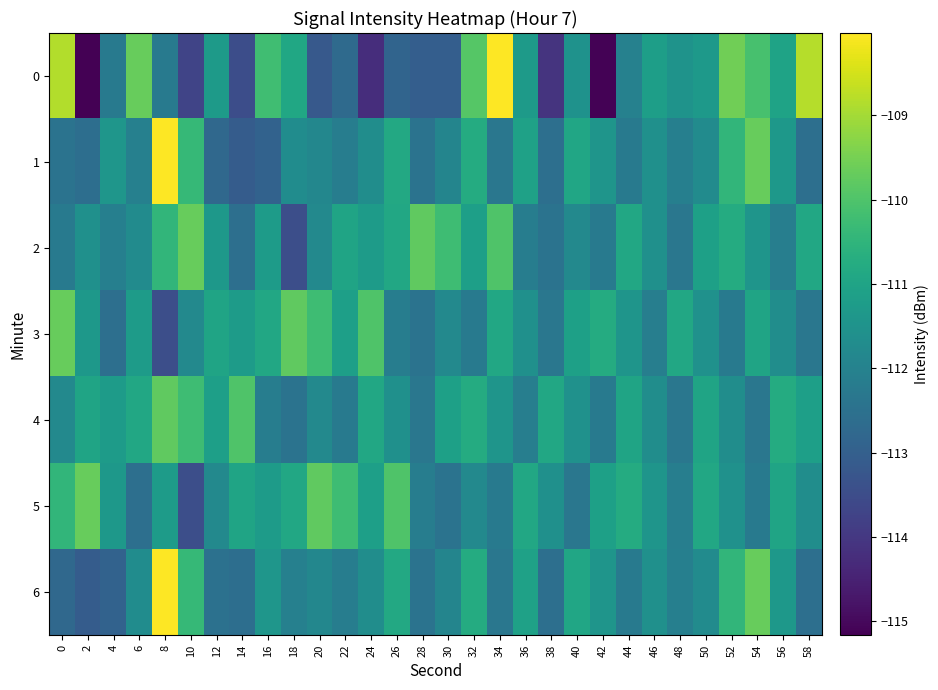

Reading left to right, list all the values displayed in this chart.

0: 0=-108.8	2=-115.2	4=-112.3	6=-109.7	8=-112.2	10=-113.7	12=-111.3	14=-113.5	16=-110.2	18=-110.9	20=-113.2	22=-112.7	24=-114.2	26=-112.9	28=-113.0	30=-113.0	32=-109.9	34=-108.0	36=-111.3	38=-114.1	40=-111.5	42=-115.1	44=-112.0	46=-111.2	48=-111.5	50=-111.3	52=-109.6	54=-110.1	56=-111.0	58=-108.8
1: 0=-112.4	2=-112.6	4=-111.4	6=-112.1	8=-108.0	10=-110.4	12=-112.7	14=-113.1	16=-112.9	18=-111.7	20=-111.9	22=-112.1	24=-111.7	26=-110.8	28=-112.4	30=-111.9	32=-110.8	34=-112.3	36=-111.1	38=-112.6	40=-110.9	42=-111.4	44=-112.2	46=-111.6	48=-112.1	50=-111.7	52=-110.5	54=-109.7	56=-111.3	58=-112.6
2: 0=-112.2	2=-111.6	4=-112.1	6=-111.7	8=-110.5	10=-109.7	12=-111.3	14=-112.6	16=-111.2	18=-113.5	20=-111.8	22=-111.0	24=-111.2	26=-110.9	28=-109.8	30=-110.2	32=-111.1	34=-110.0	36=-112.1	38=-112.5	40=-111.8	42=-112.2	44=-110.9	46=-111.6	48=-112.3	50=-111.1	52=-110.8	54=-111.4	56=-112.1	58=-110.9
3: 0=-109.7	2=-111.3	4=-112.6	6=-111.2	8=-113.5	10=-111.8	12=-111.0	14=-111.2	16=-110.9	18=-109.8	20=-110.2	22=-111.1	24=-110.0	26=-112.1	28=-112.5	30=-111.8	32=-112.2	34=-110.9	36=-111.6	38=-112.3	40=-111.1	42=-110.8	44=-111.4	46=-112.1	48=-110.9	50=-111.5	52=-112.2	54=-111.0	56=-111.7	58=-112.3
4: 0=-111.8	2=-111.0	4=-111.2	6=-110.9	8=-109.8	10=-110.2	12=-111.1	14=-110.0	16=-112.1	18=-112.5	20=-111.8	22=-112.2	24=-110.9	26=-111.6	28=-112.3	30=-111.1	32=-110.8	34=-111.4	36=-112.1	38=-110.9	40=-111.5	42=-112.2	44=-111.0	46=-111.7	48=-112.3	50=-111.0	52=-111.7	54=-112.3	56=-110.8	58=-111.1
5: 0=-110.5	2=-109.7	4=-111.3	6=-112.6	8=-111.2	10=-113.5	12=-111.8	14=-111.0	16=-111.2	18=-110.9	20=-109.8	22=-110.2	24=-111.1	26=-110.0	28=-112.1	30=-112.5	32=-111.8	34=-112.2	36=-110.9	38=-111.6	40=-112.3	42=-111.1	44=-110.8	46=-111.4	48=-112.1	50=-110.9	52=-111.5	54=-112.2	56=-111.0	58=-111.7
6: 0=-112.7	2=-113.1	4=-112.9	6=-111.7	8=-108.0	10=-110.4	12=-112.5	14=-112.6	16=-111.4	18=-112.1	20=-111.9	22=-112.1	24=-111.7	26=-110.8	28=-112.4	30=-111.9	32=-110.8	34=-112.3	36=-111.1	38=-112.6	40=-110.9	42=-111.4	44=-112.2	46=-111.6	48=-112.1	50=-111.7	52=-110.5	54=-109.7	56=-111.3	58=-112.6